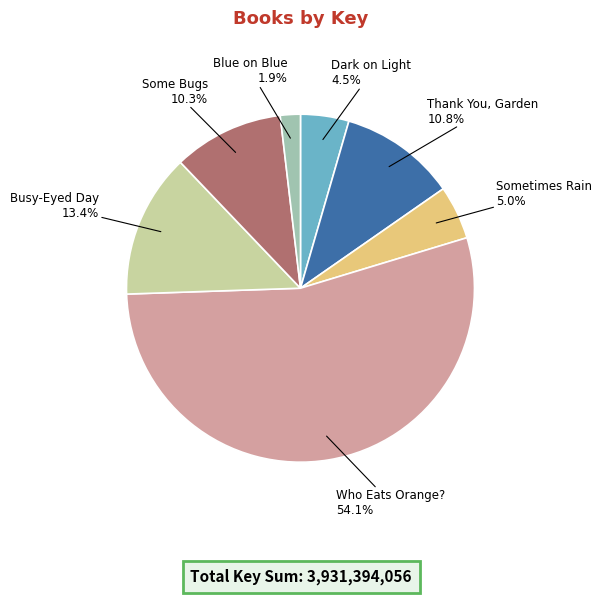

Count the number of slices in the pie.

7